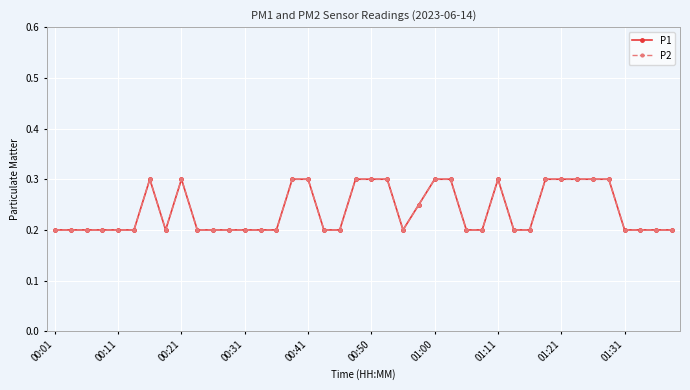

Which series has the largest total across all categories?

P1